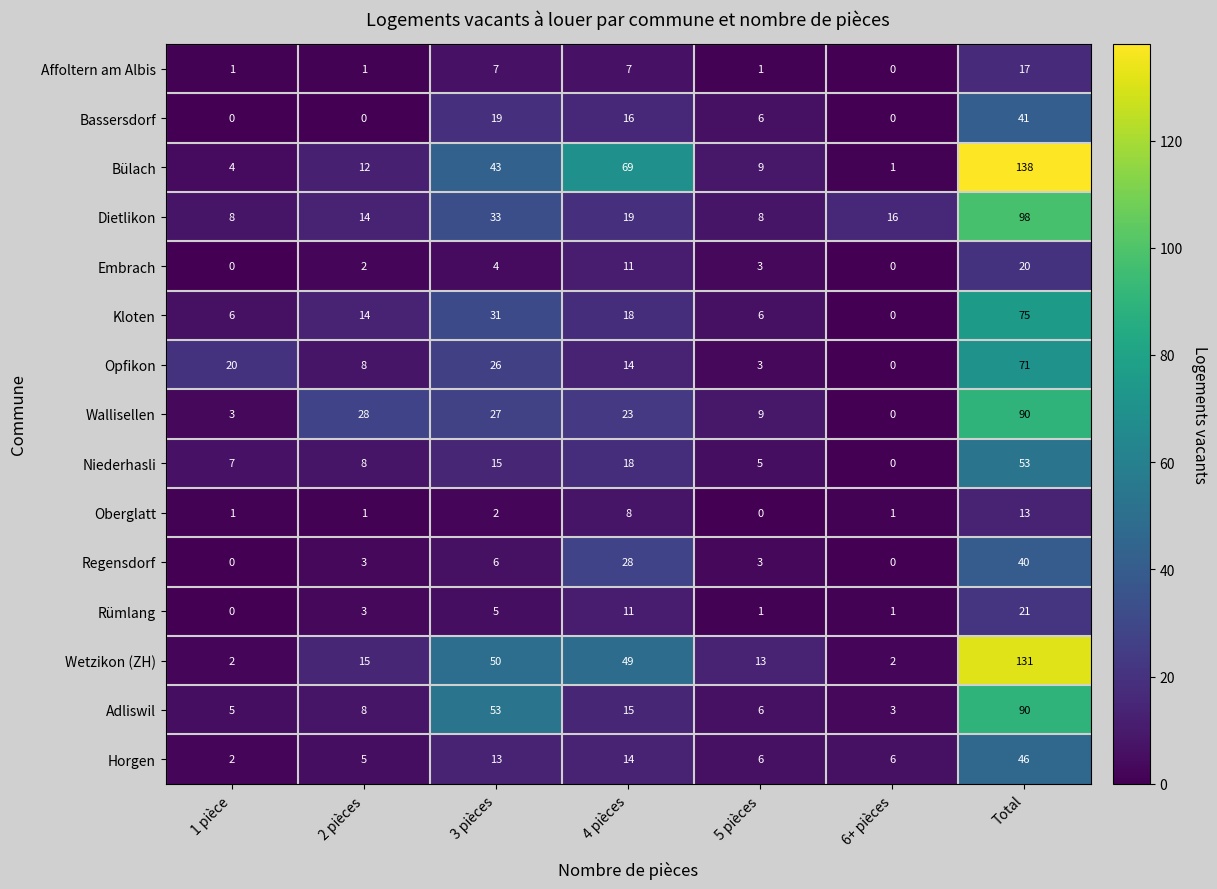

List the labels in order of Adliswil value, smallest first.

6+ pièces, 1 pièce, 5 pièces, 2 pièces, 4 pièces, 3 pièces, Total